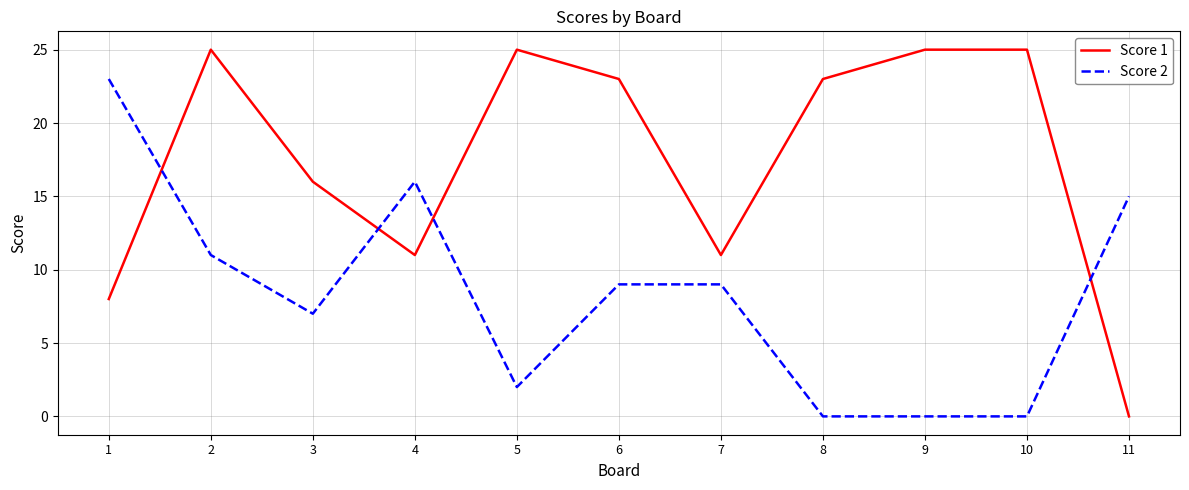

What is the difference between the Score 2 values at 1 and 11?

8